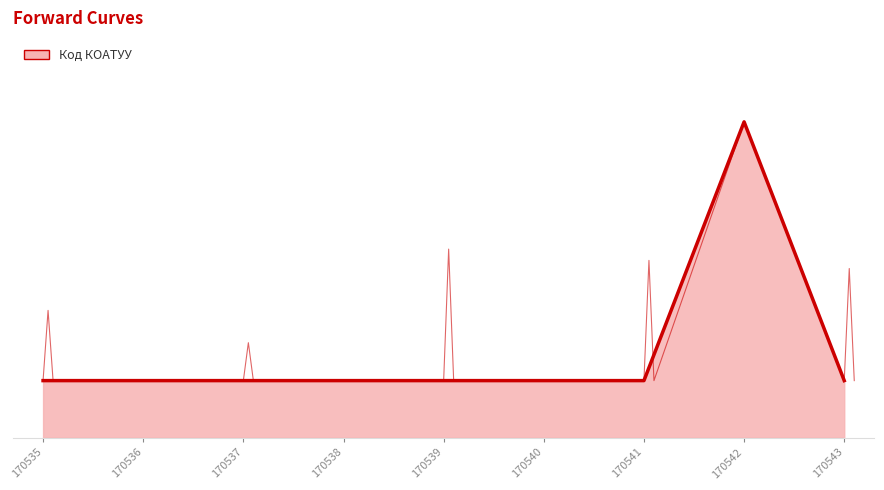

Is it true that the value at 170538 is 1254853674?

False